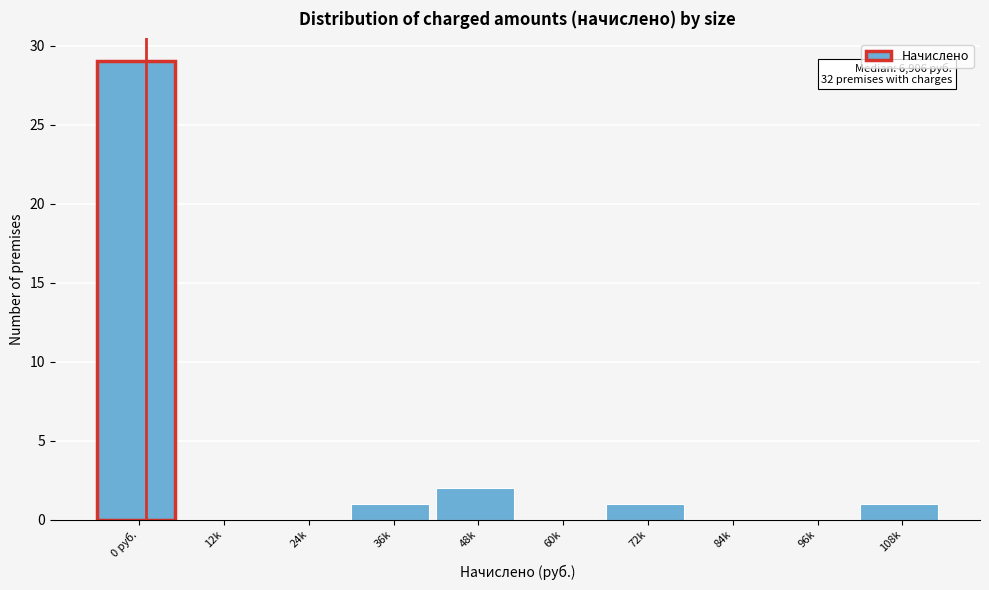

Reading left to right, extract all data points from this chart.

0 руб.=29	12k=0	24k=0	36k=1	48k=2	60k=0	72k=1	84k=0	96k=0	108k=1